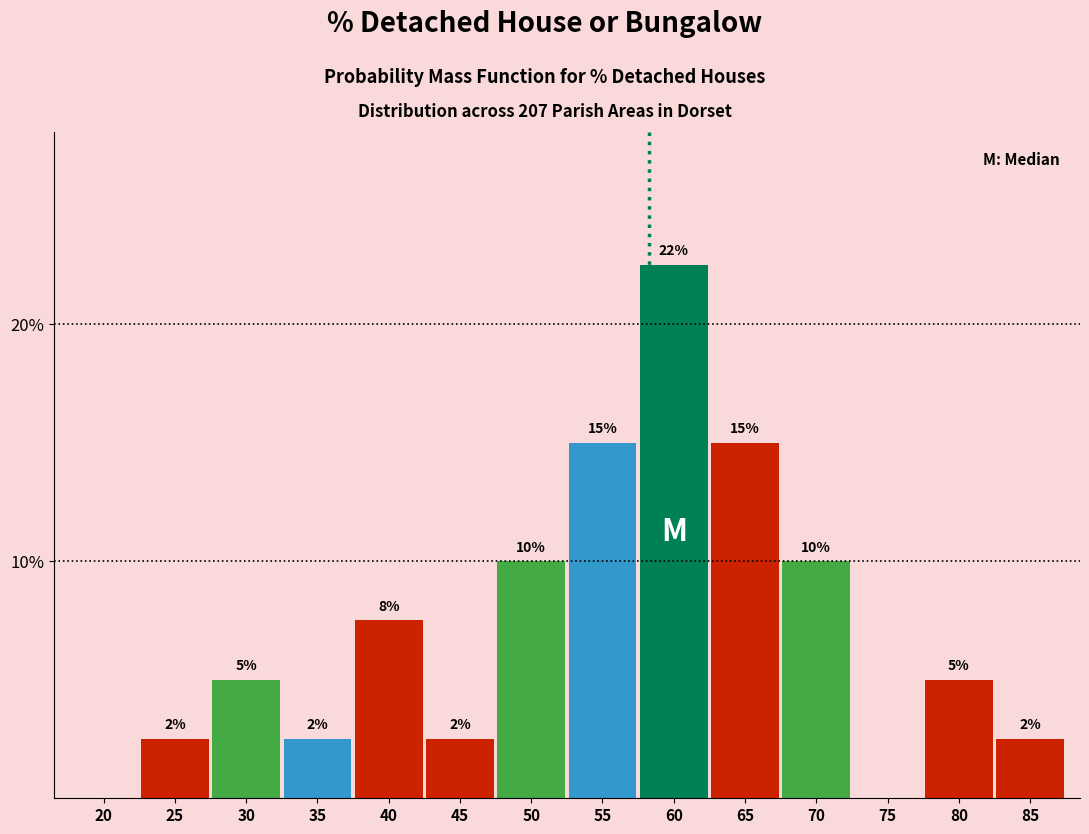

What value does the data have at 85?

2.5